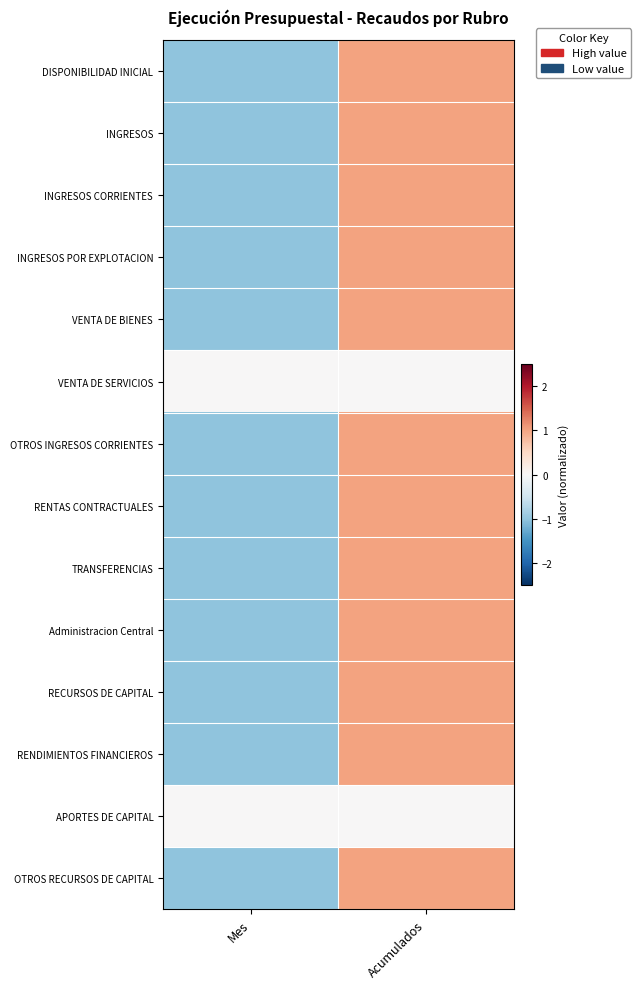

Reading left to right, transcribe all the data shown in this chart.

DISPONIBILIDAD INICIAL: Mes=-1	Acumulados=1
INGRESOS: Mes=-1	Acumulados=1
INGRESOS CORRIENTES: Mes=-1	Acumulados=1
INGRESOS POR EXPLOTACION: Mes=-1	Acumulados=1
VENTA DE BIENES: Mes=-1	Acumulados=1
VENTA DE SERVICIOS: Mes=0	Acumulados=0
OTROS INGRESOS CORRIENTES: Mes=-1	Acumulados=1
RENTAS CONTRACTUALES: Mes=-1	Acumulados=1
TRANSFERENCIAS: Mes=-1	Acumulados=1
Administracion Central: Mes=-1	Acumulados=1
RECURSOS DE CAPITAL: Mes=-1	Acumulados=1
RENDIMIENTOS FINANCIEROS: Mes=-1	Acumulados=1
APORTES DE CAPITAL: Mes=0	Acumulados=0
OTROS RECURSOS DE CAPITAL: Mes=-1	Acumulados=1